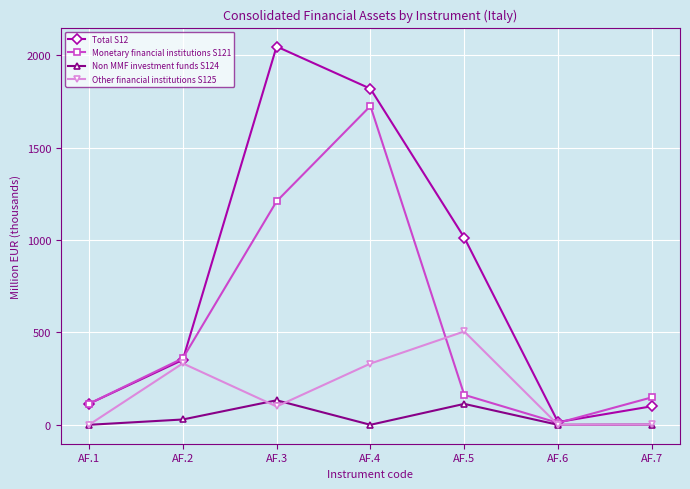

How many series are shown in this chart?

4